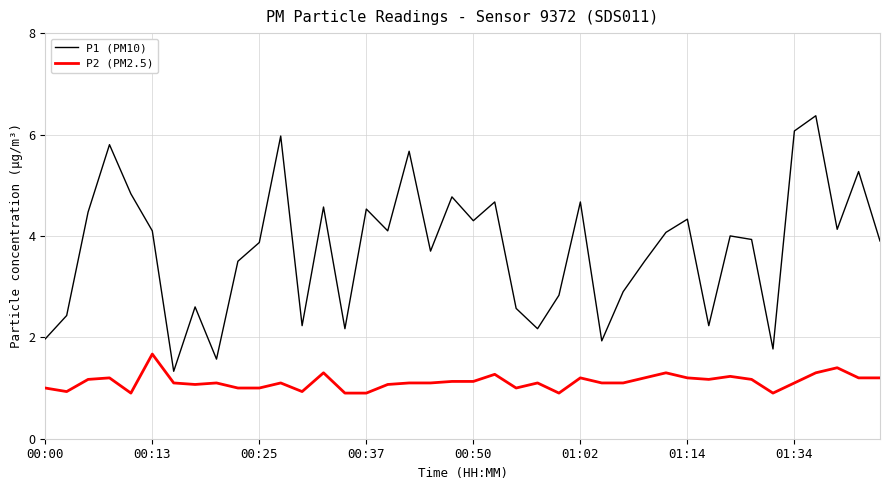

True or false: P1 (PM10) and P2 (PM2.5) intersect in this chart.

False